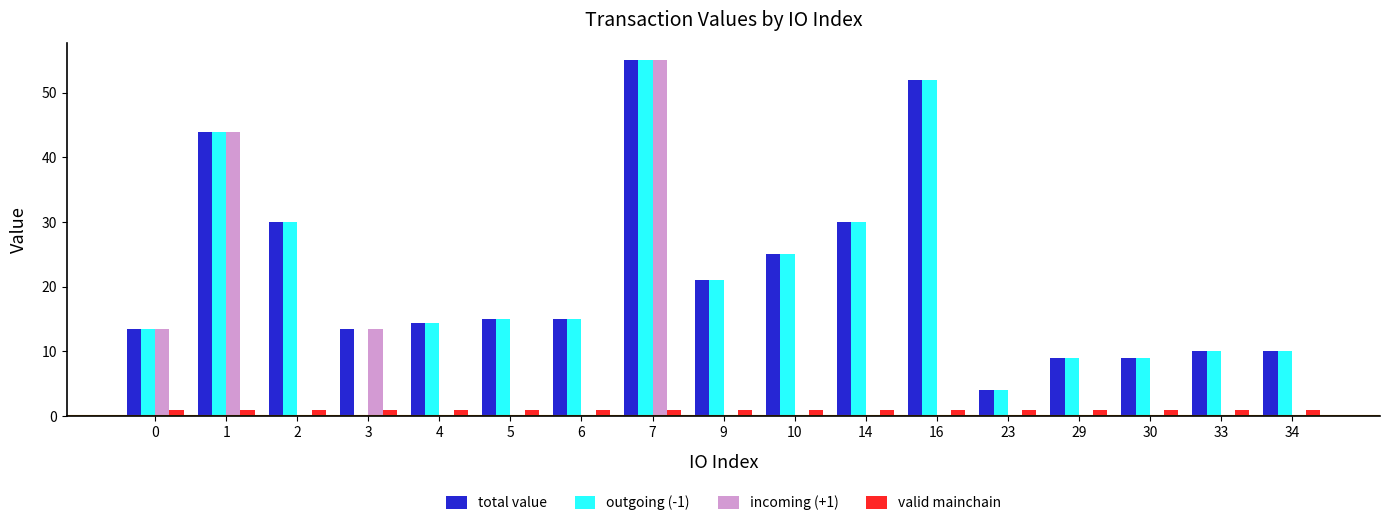

What is the total value across all series at 29?

19.0